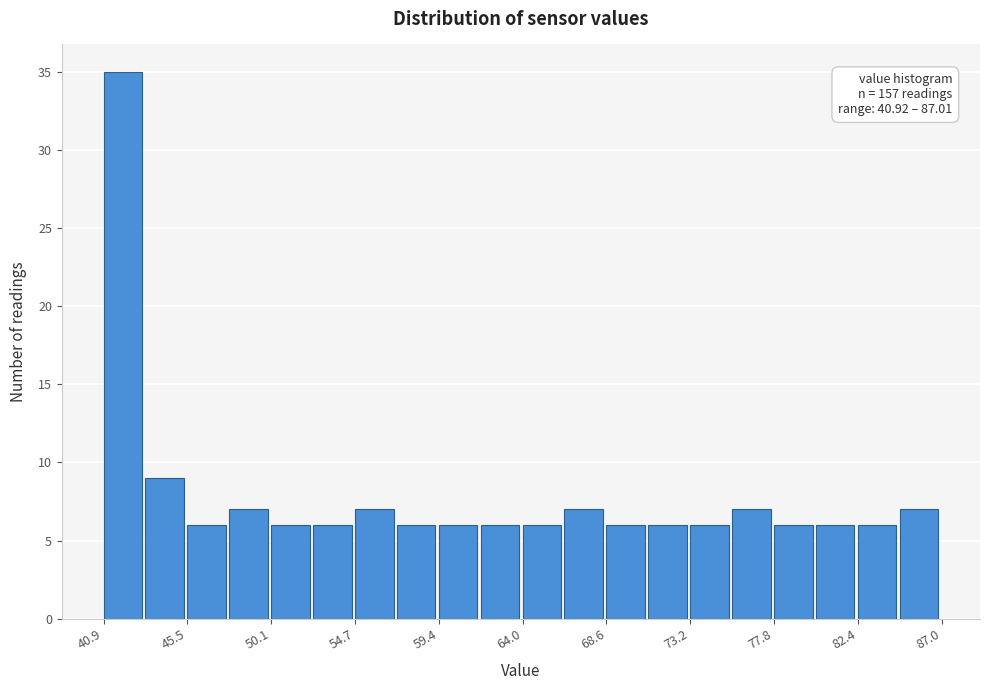

Over which range of the x-axis is the bar tallest?

41.0 to 43.0